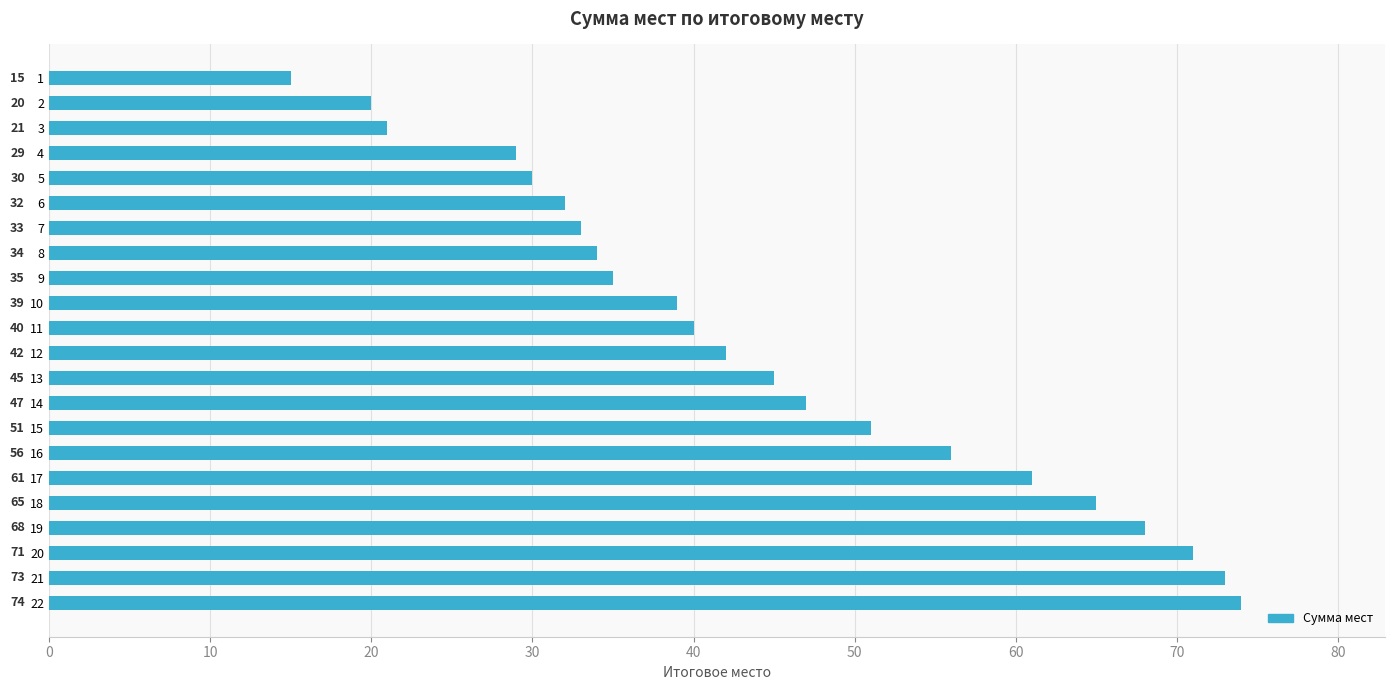

Reading top to bottom, transcribe all the data shown in this chart.

15	20	21	29	30	32	33	34	35	39	40	42	45	47	51	56	61	65	68	71	73	74